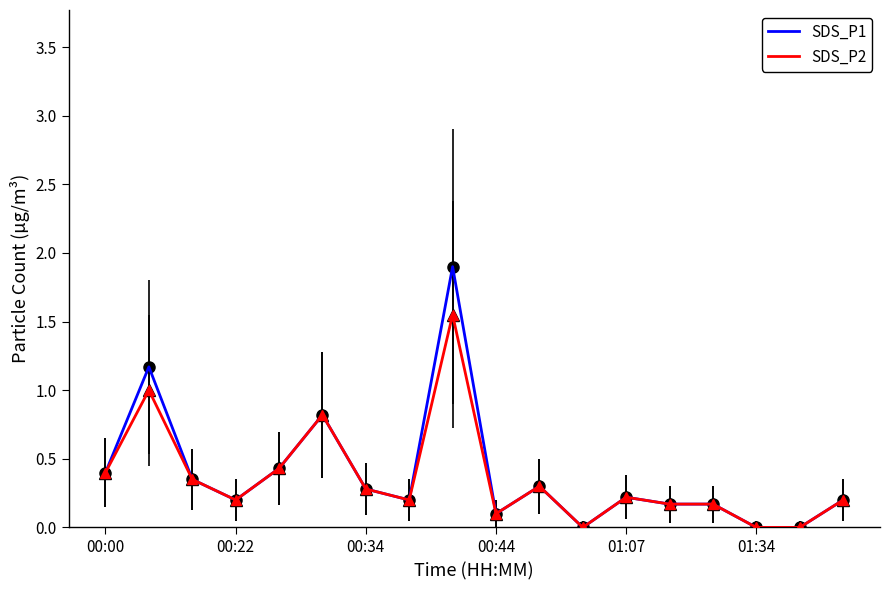

Which series has the largest range (max minus min)?

SDS_P1